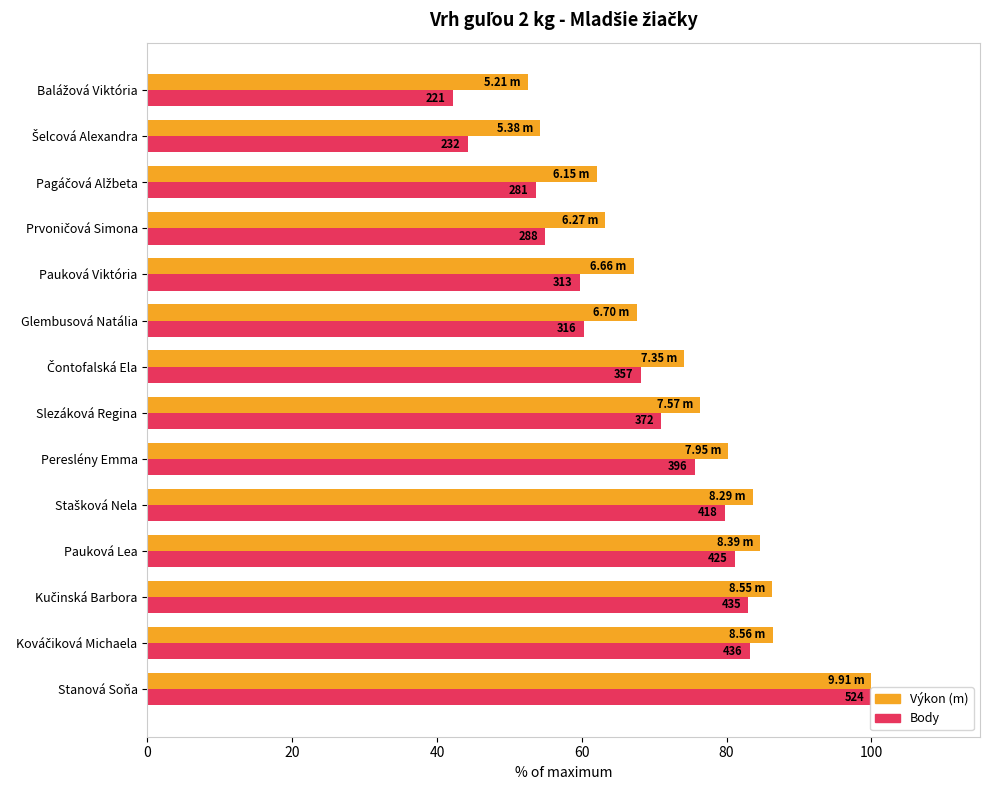

True or false: Výkon has a value of 72.6 at Šelcová Alexandra.

False